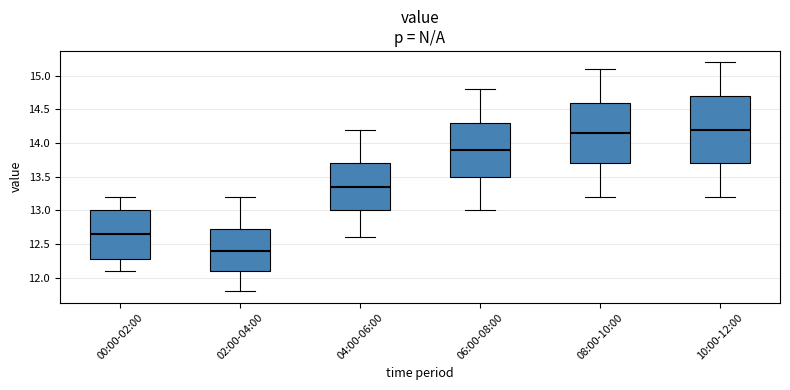

Which box's median line is the highest?

10:00-12:00